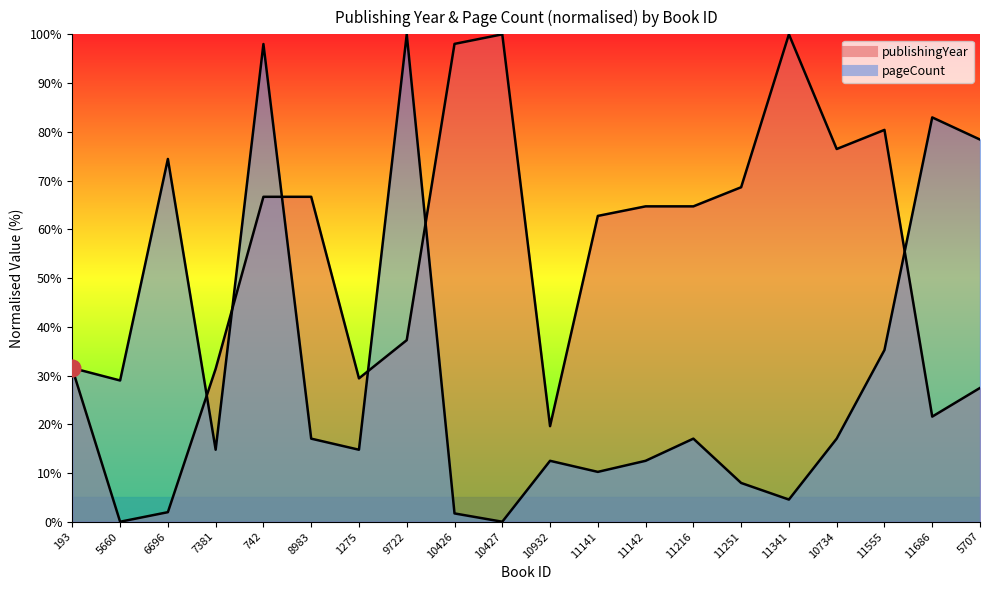

What is the total value across all series at 10426?

99.7